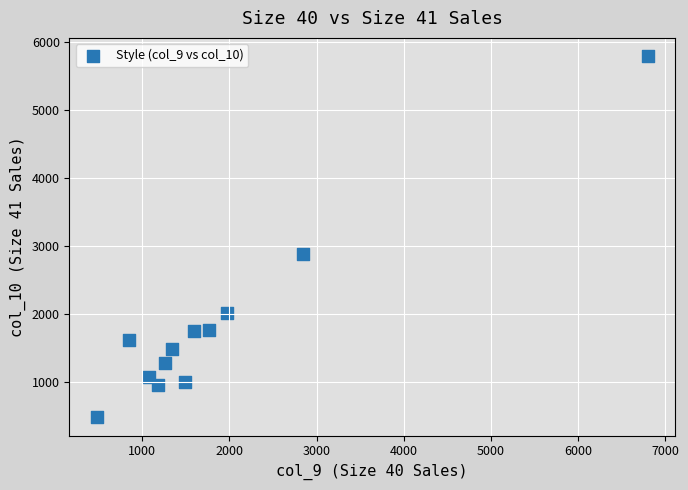

What is the range of X values (max minus min)?

6320